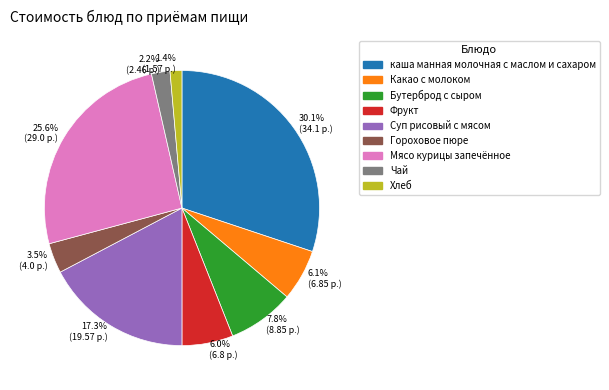

Is Фрукт the majority of the pie?

No